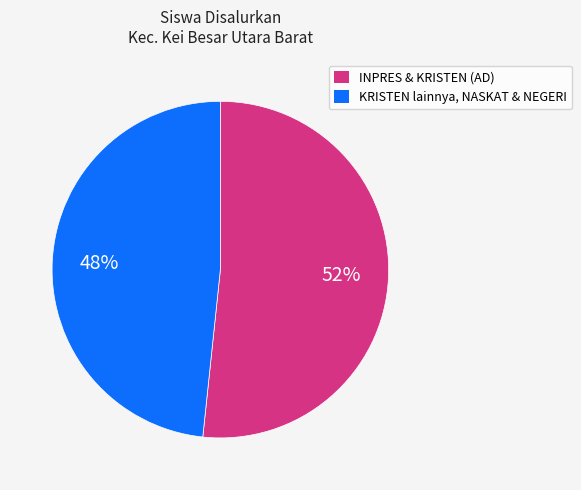

Is there any slice that represents more than half of the pie?

Yes